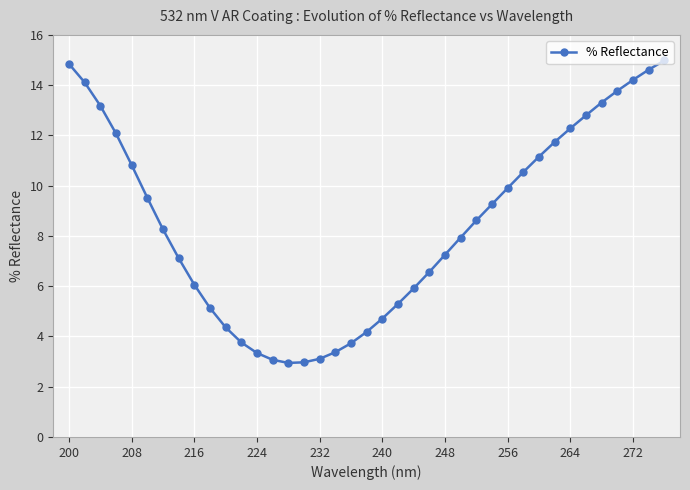

What is the minimum value shown in the chart?

2.9